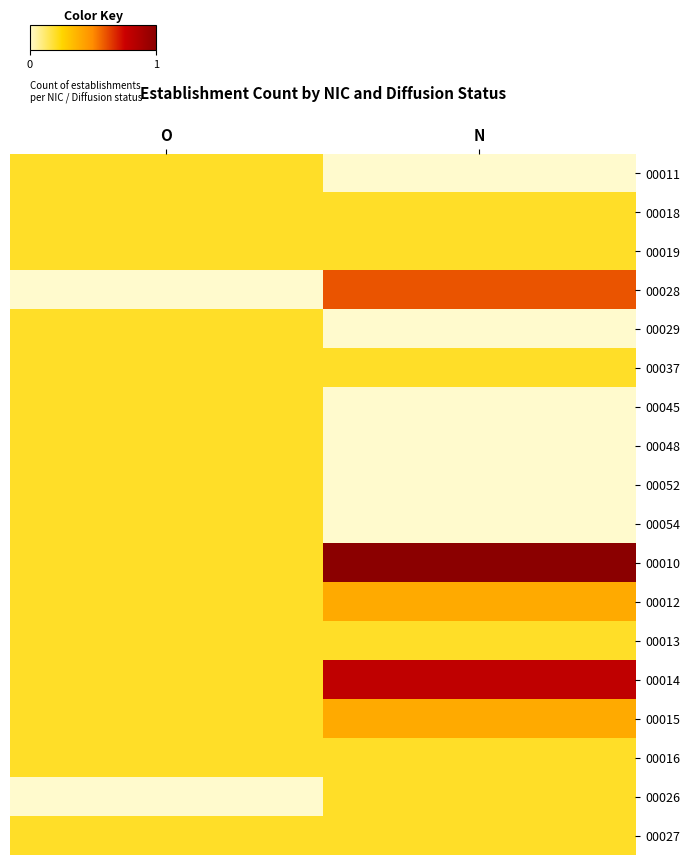

Which has a higher value, N or O?

O